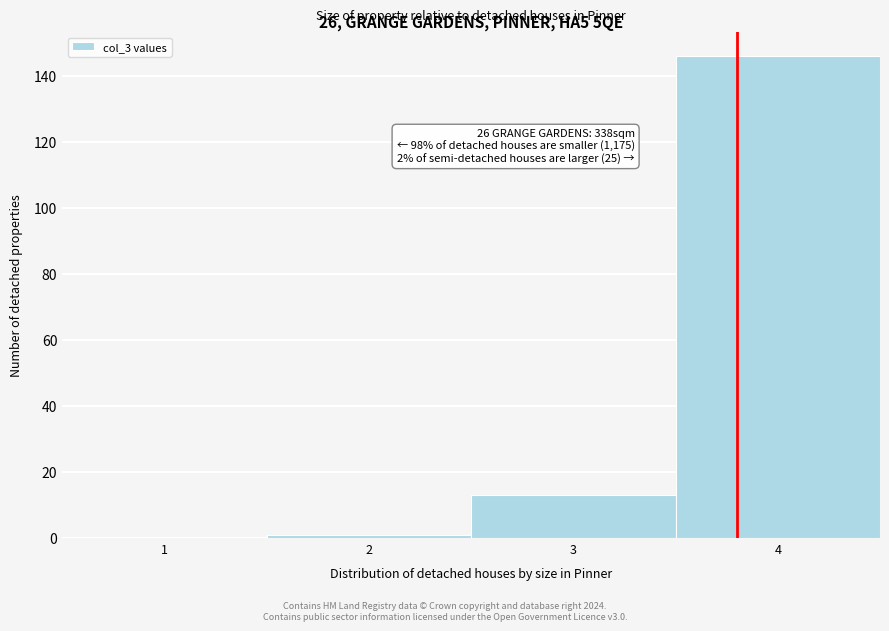

Which range on the x-axis has the tallest bar?

3.5 to 4.5